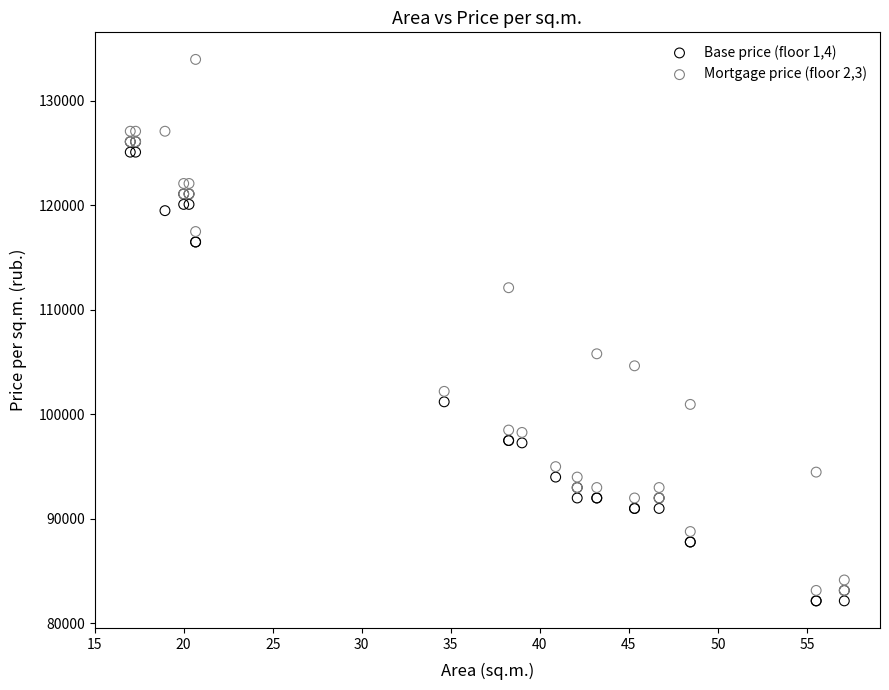

Across all series, what Y value is closest to 108064?

105800.0